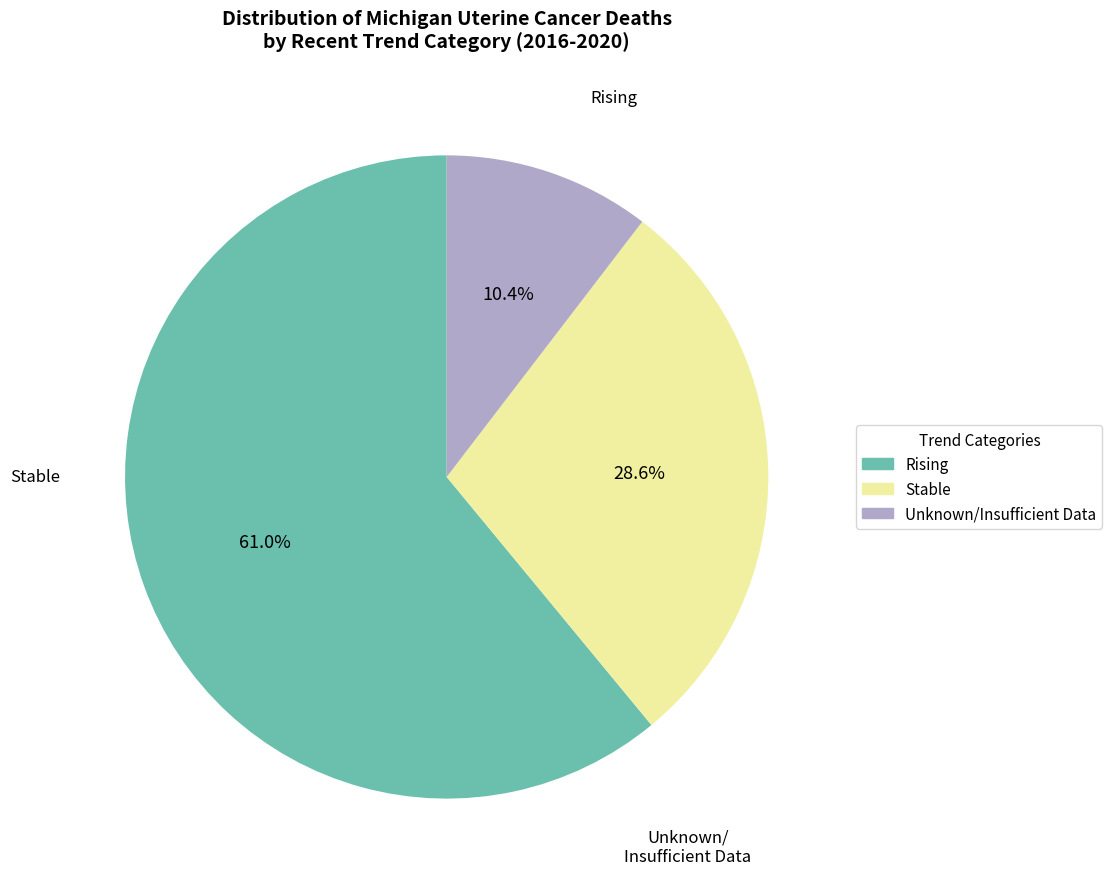

Which has a higher value, Unknown/Insufficient Data or Rising?

Rising